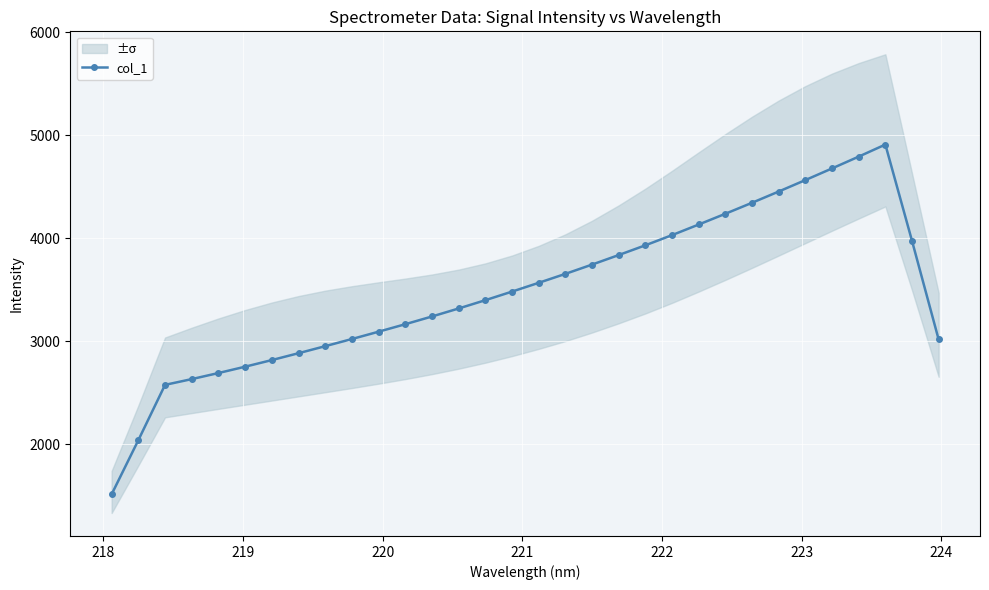

What is the minimum value for col_1?

1512.7